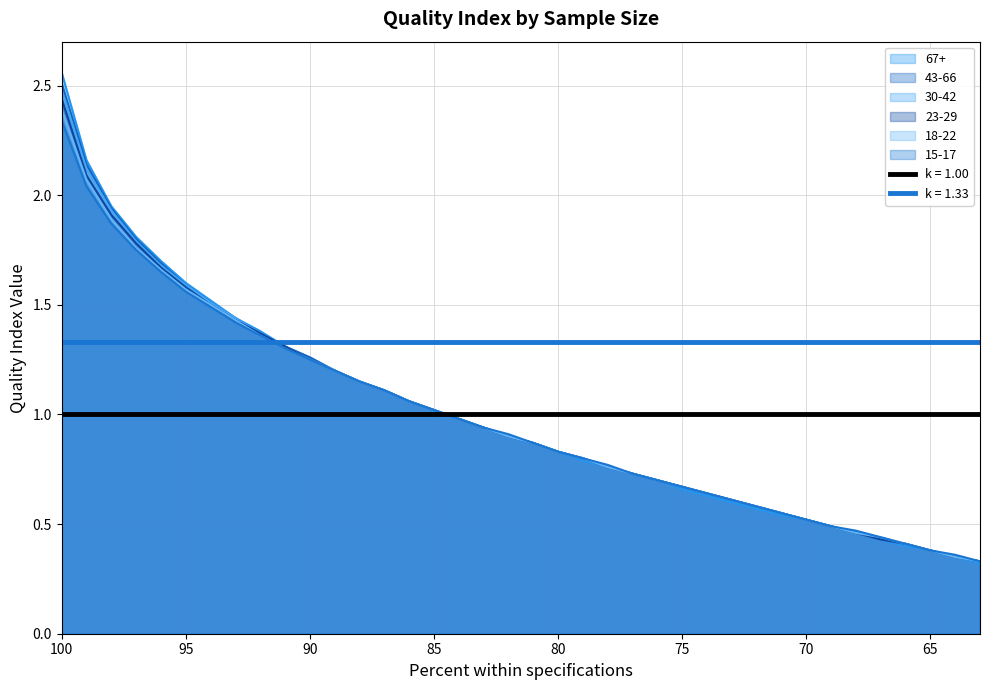

Rank the series at 85 from highest to lowest value.

67+, 43-66, 30-42, 23-29, 18-22, 15-17